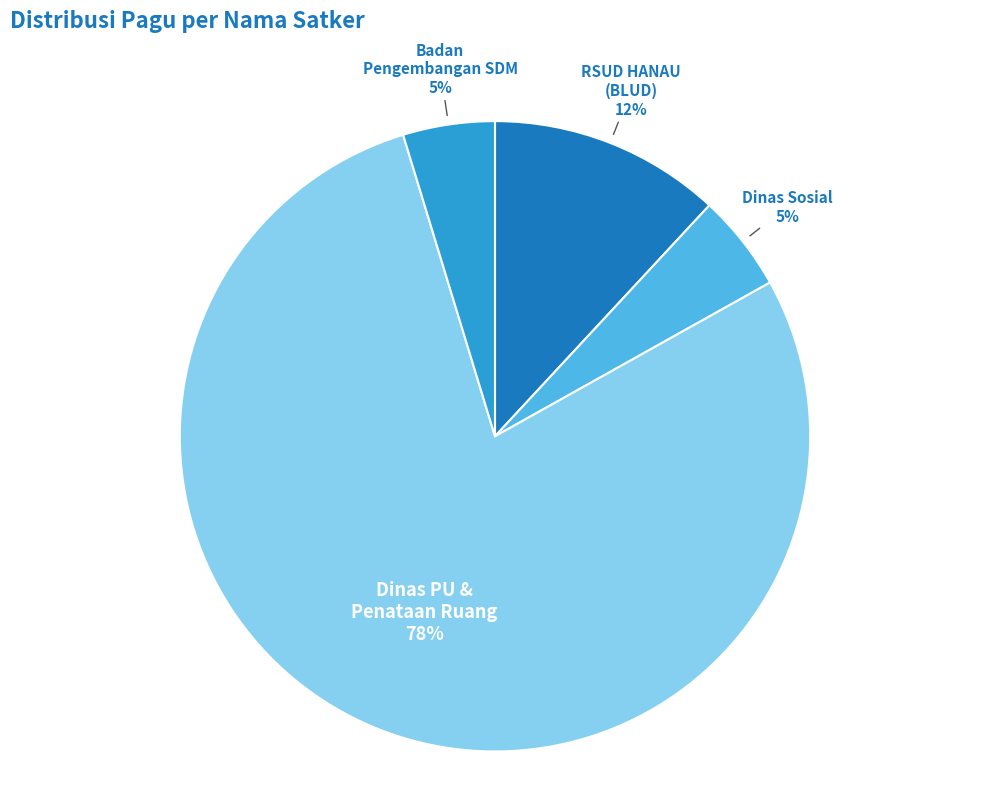

Which slice is the largest?

Dinas PU & Penataan Ruang